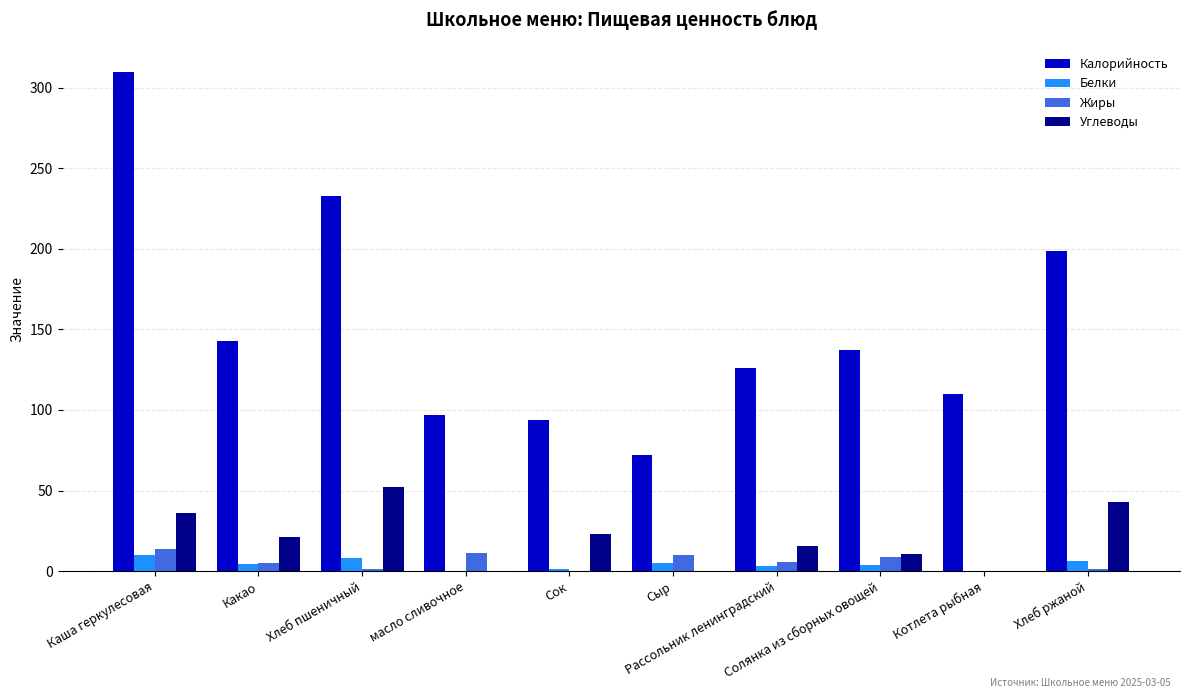

The value of Жиры at Какао is 2.1. True or false?

False